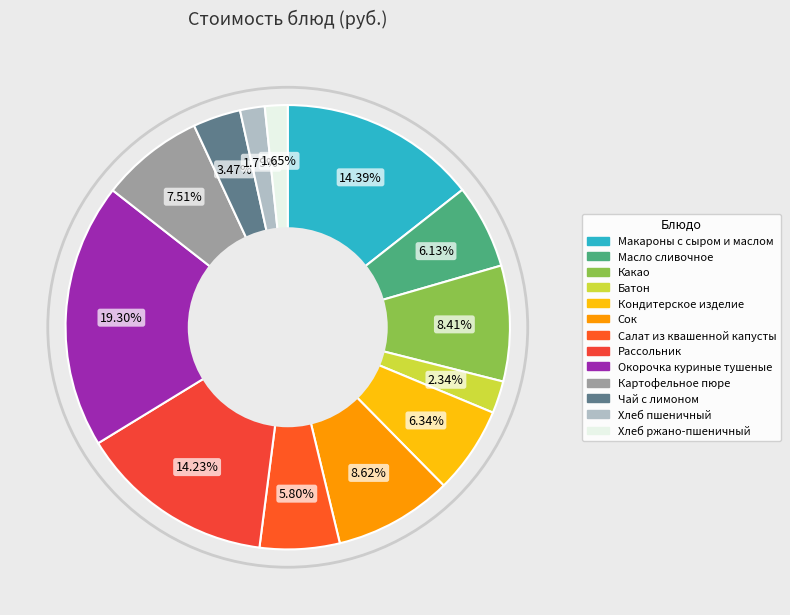

Is there a majority slice in this chart?

No